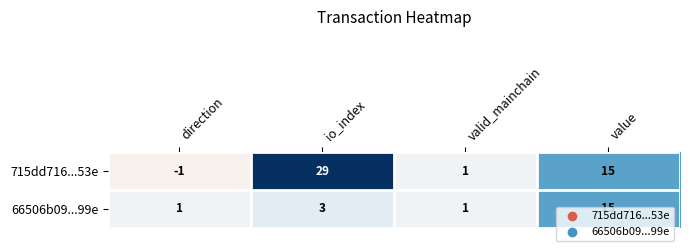

Between io_index and valid_mainchain, which series saw the biggest shift?

715dd716...53e